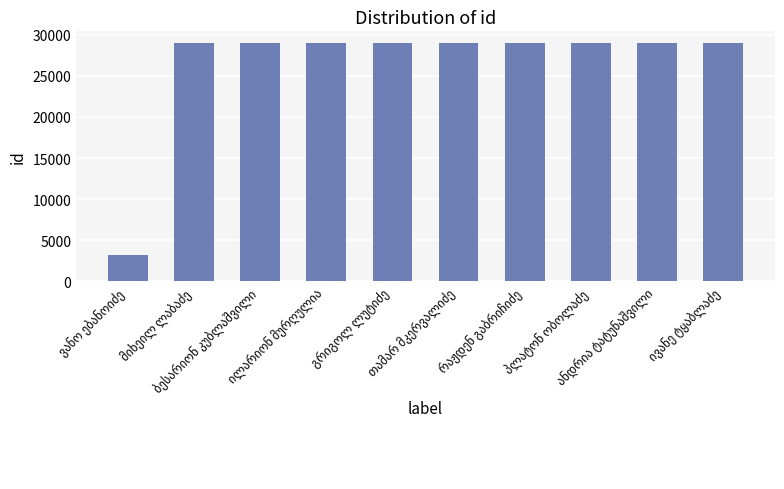

What is the difference between the second highest and minimum values?

25751